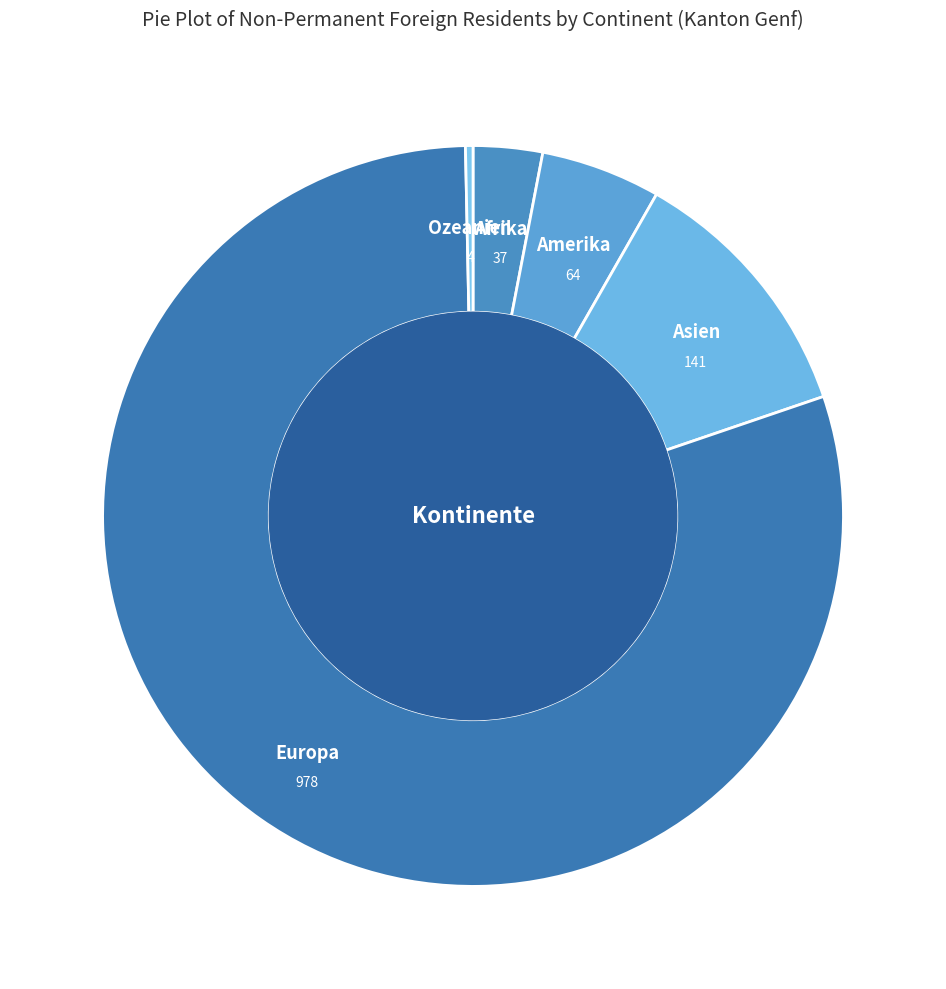

Does Asien account for over 50% of the chart?

No